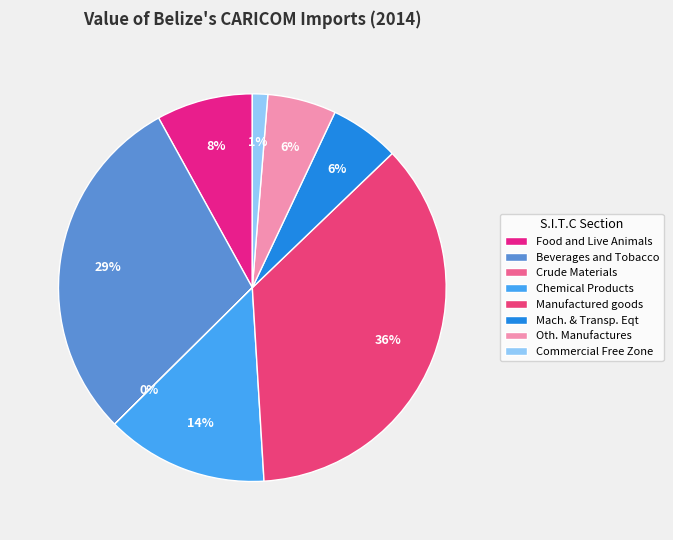

How many segments does this pie chart have?

8